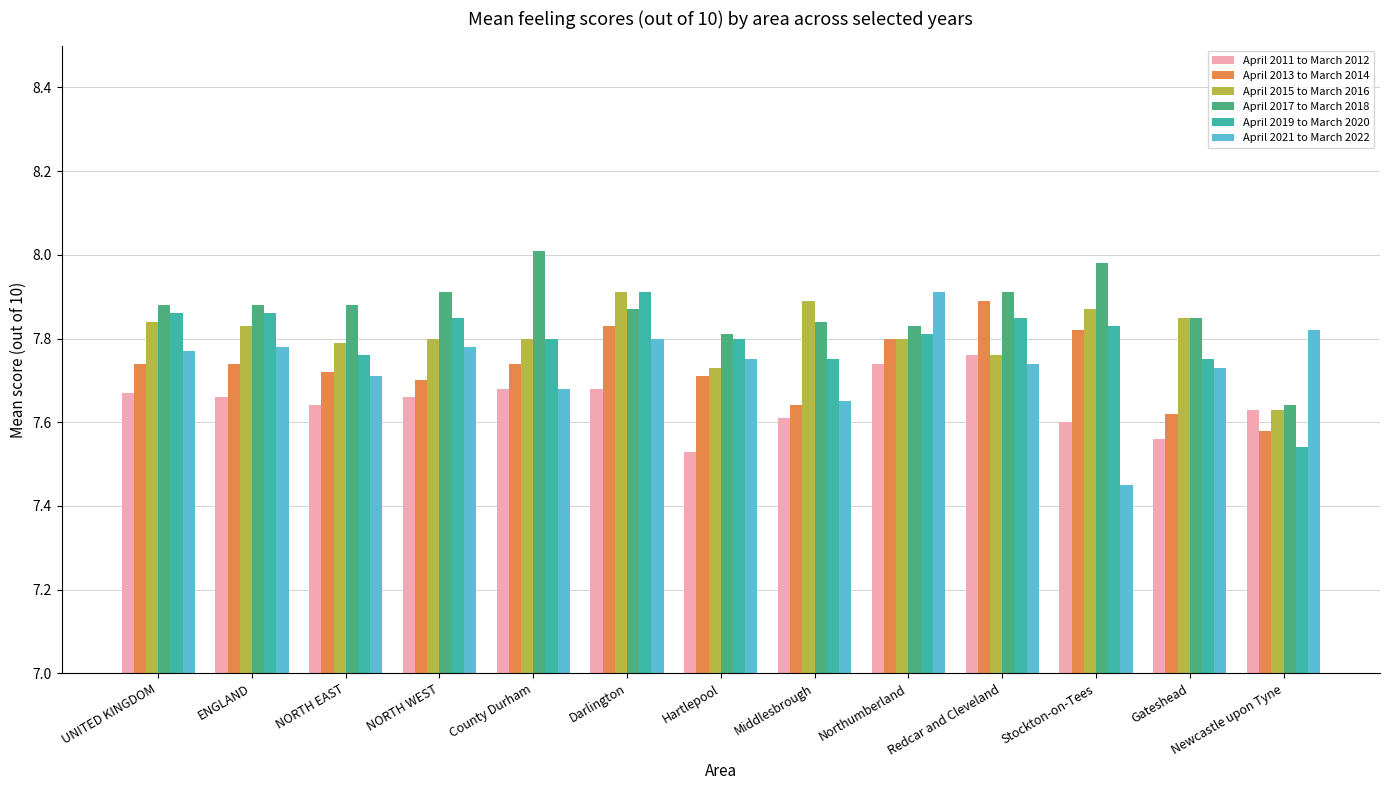

Which series has the widest spread of values?

April 2021 to March 2022